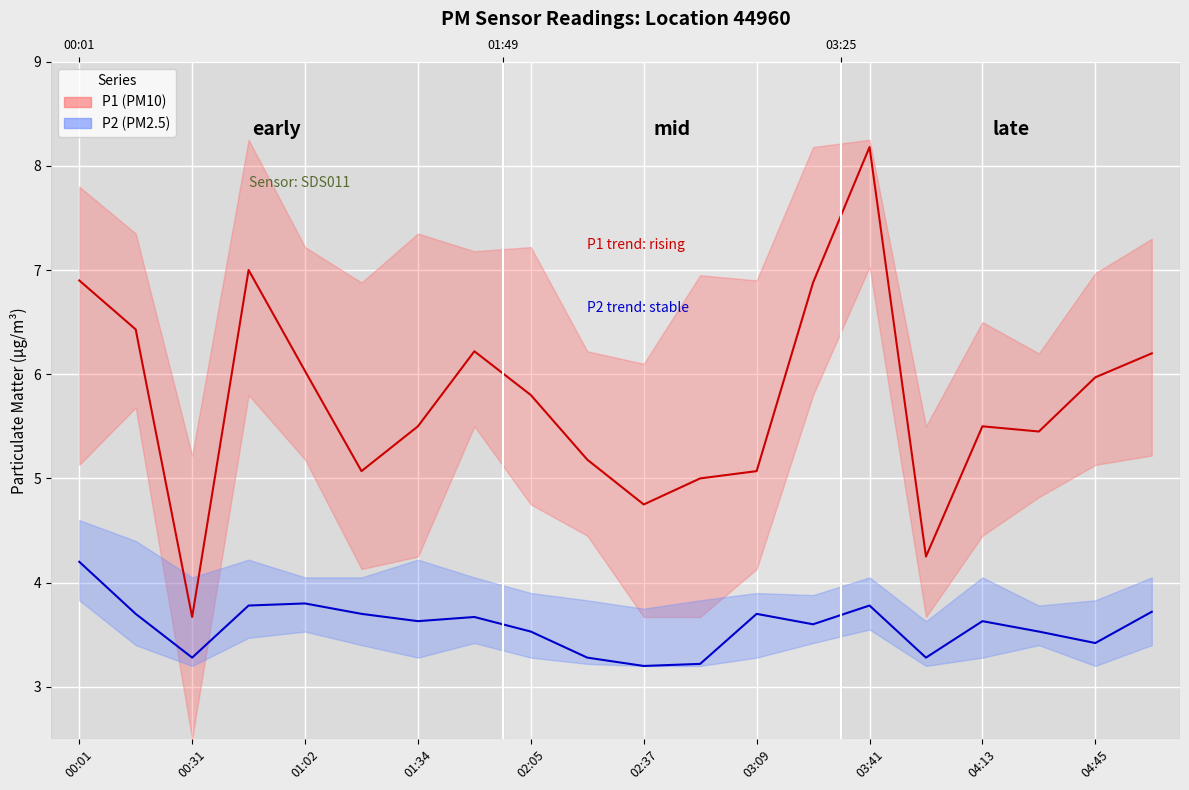

Which series has the largest total across all categories?

P1 mean